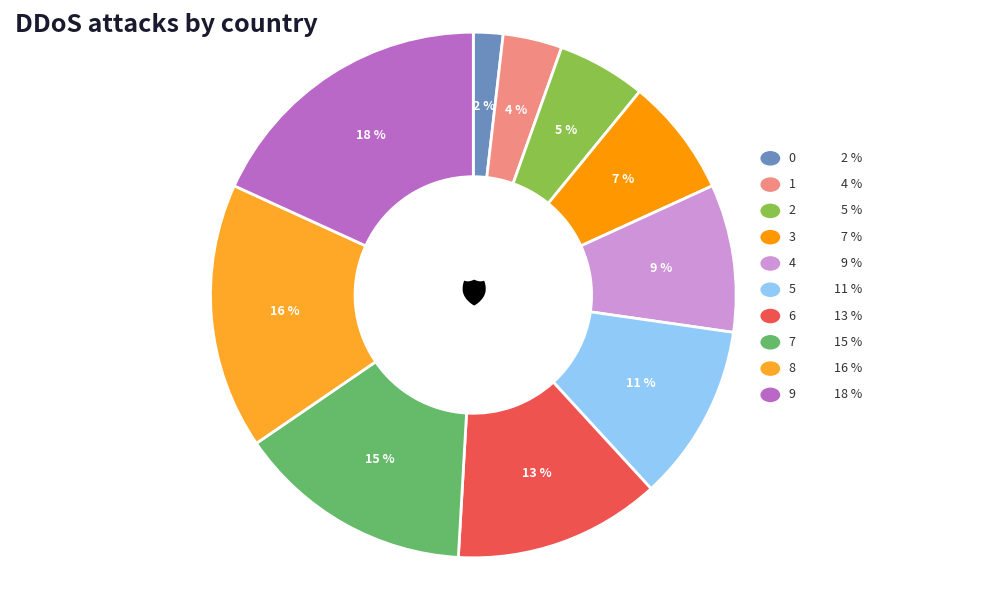

The 2 slice represents 14% of the pie. True or false?

False